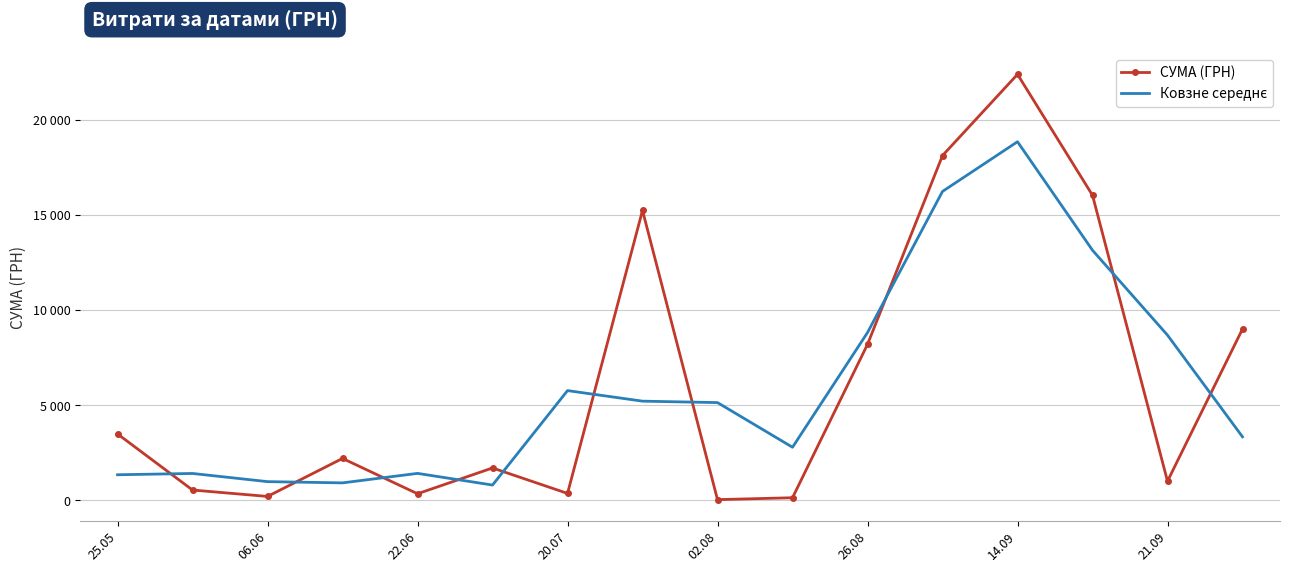

What is the difference between the maximum and second lowest values in the Ковзне середнє series?

17940.2